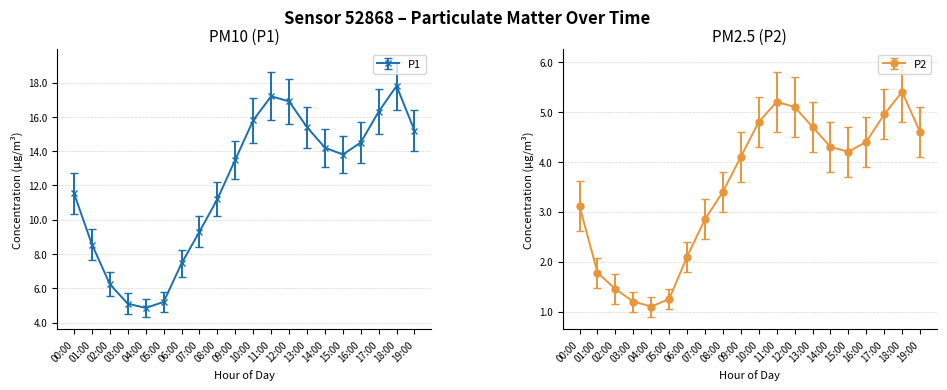

At how many categories does at least one series exceed 4?

20